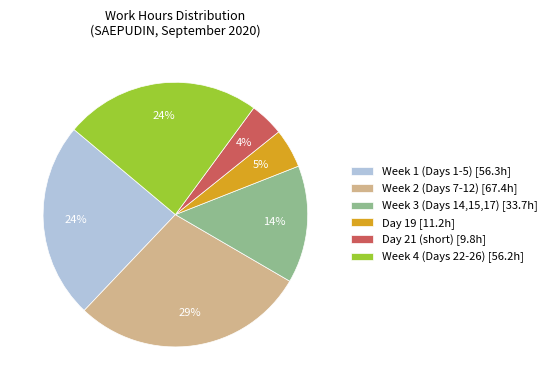

To the nearest percent, what is the average slice percentage?

17%